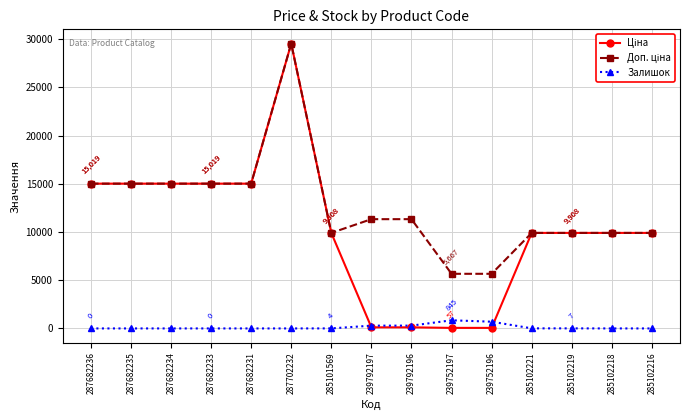

At how many categories does at least one series exceed 1846?

15